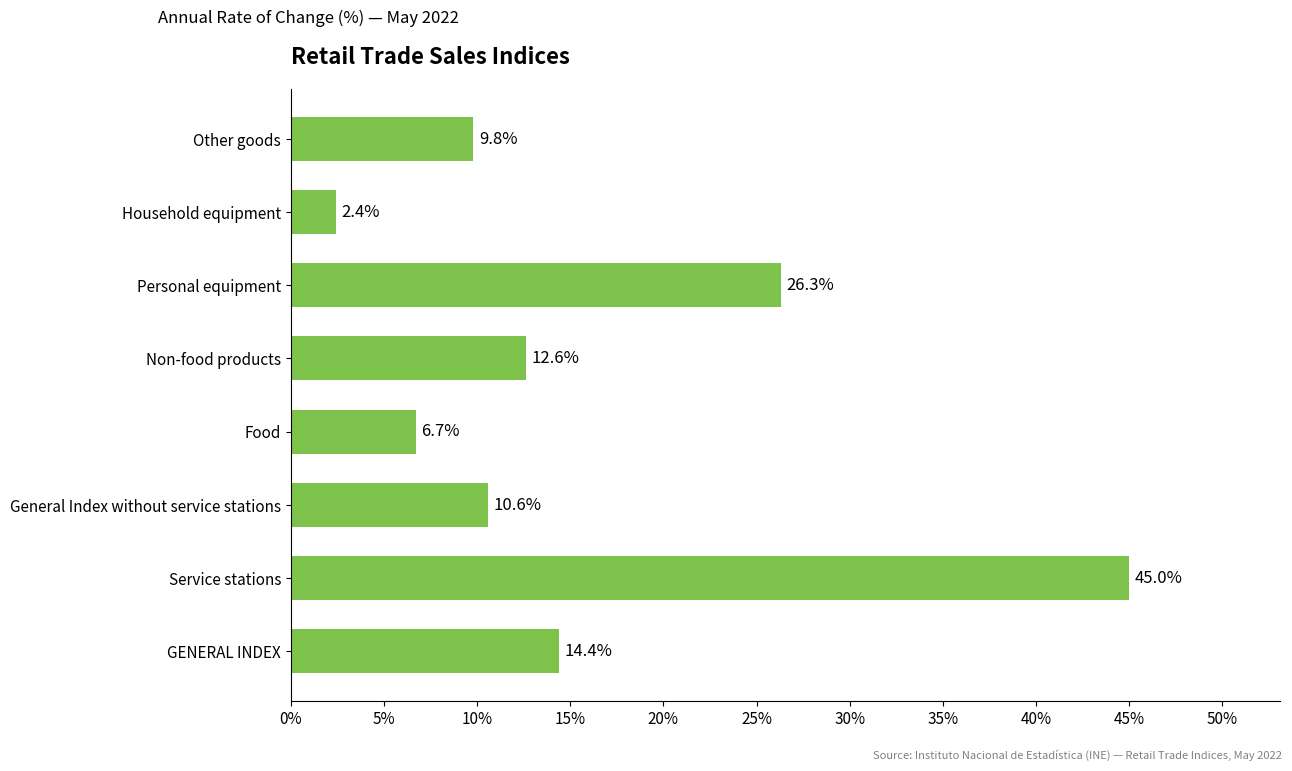

The value at GENERAL INDEX is 14.4. True or false?

True